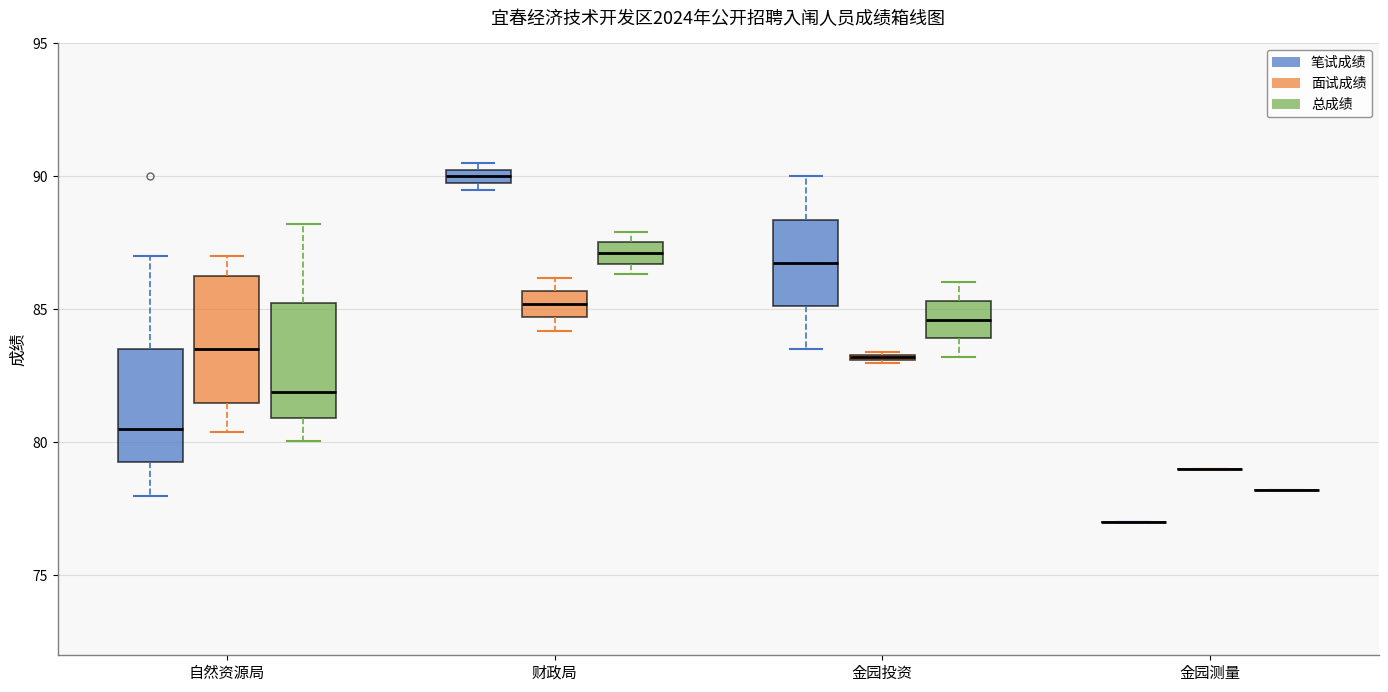

Where does the lower whisker of the box for 自然资源局 (总成绩) end on the y-axis? The values are not printed on the chart, so give them approximately, as read against the axis.

80.0